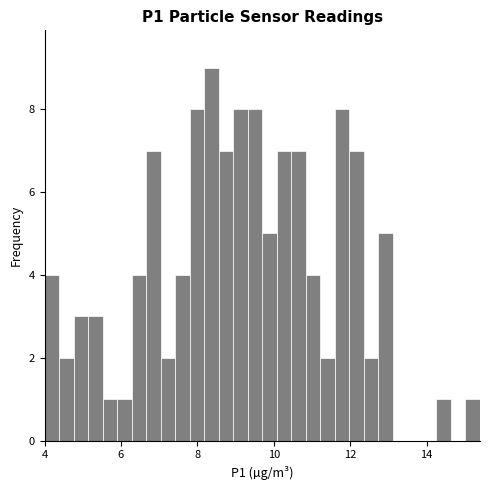

Read against the x-axis, roughly where is the centre of the tallest bar?

8.4